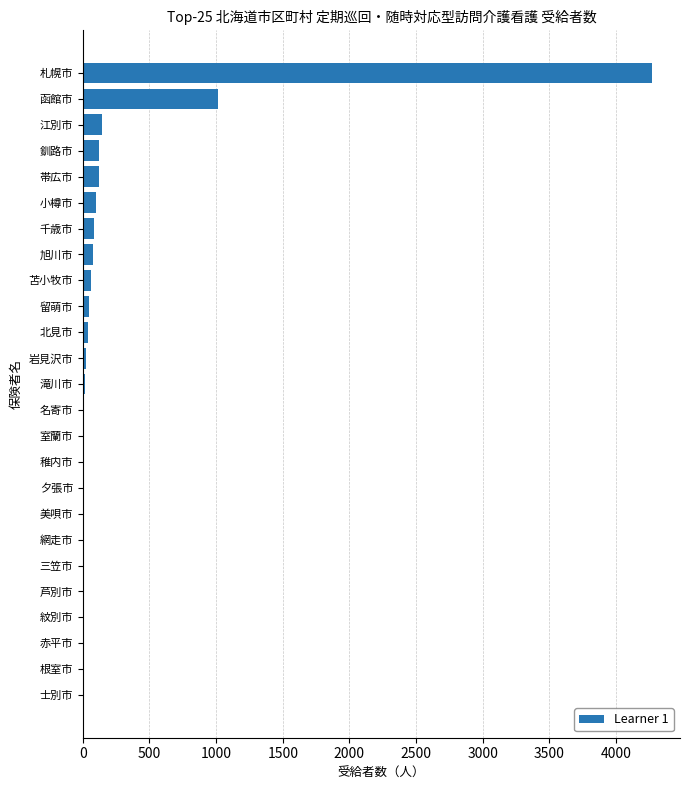

What is the sum of all values?

6174